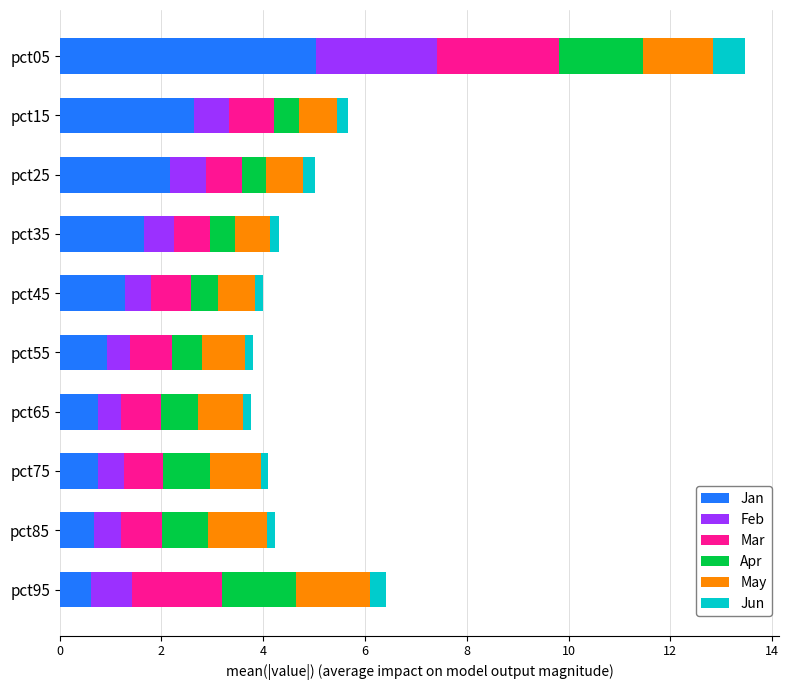

What is the difference between the maximum and minimum values in the Jan series?

4.4